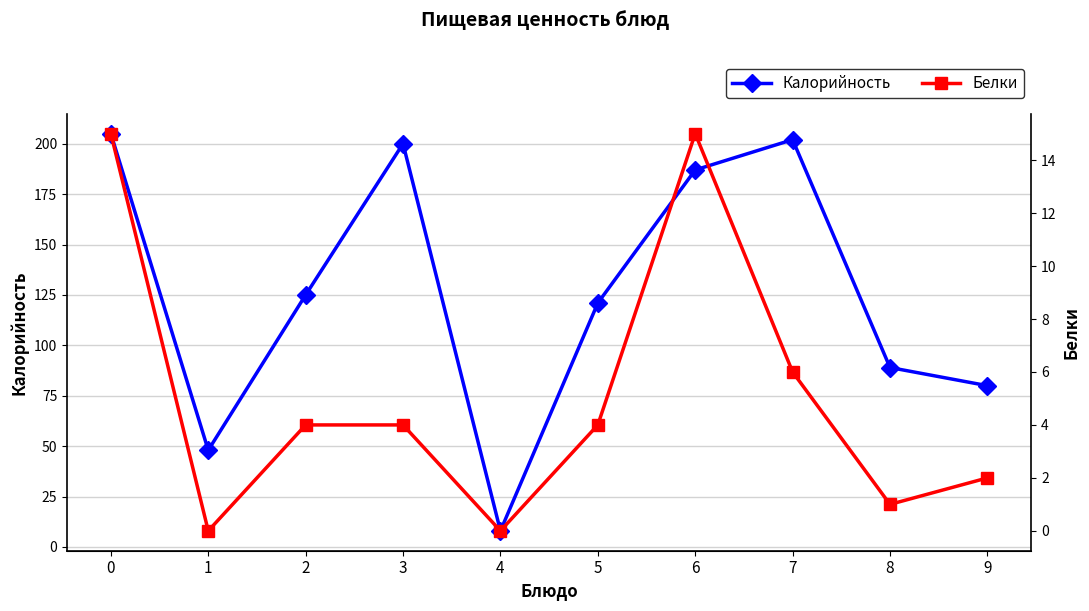

Does the chart display data point markers on the line(s)?

Yes